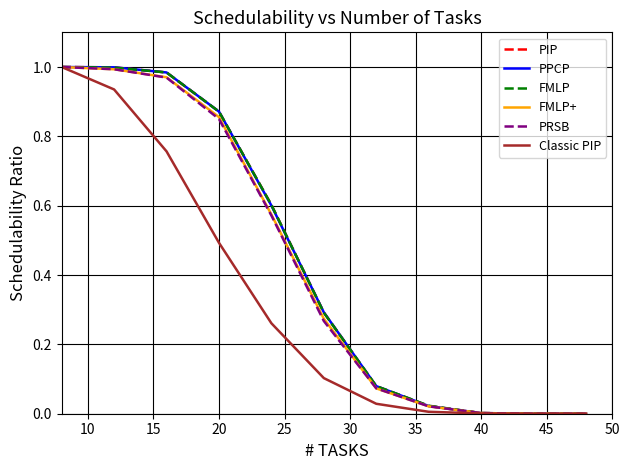

What is the average value of the PRSB series?

0.4